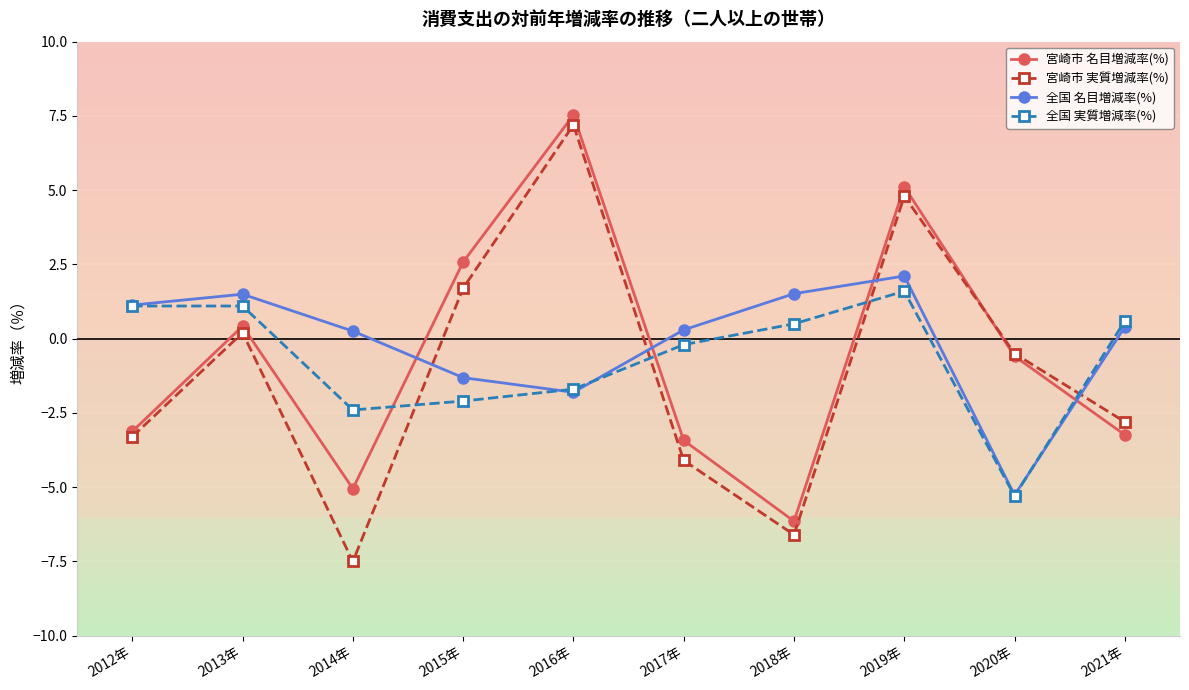

Where is 全国 名目増減率(%) nearest to the value -1?

2015年